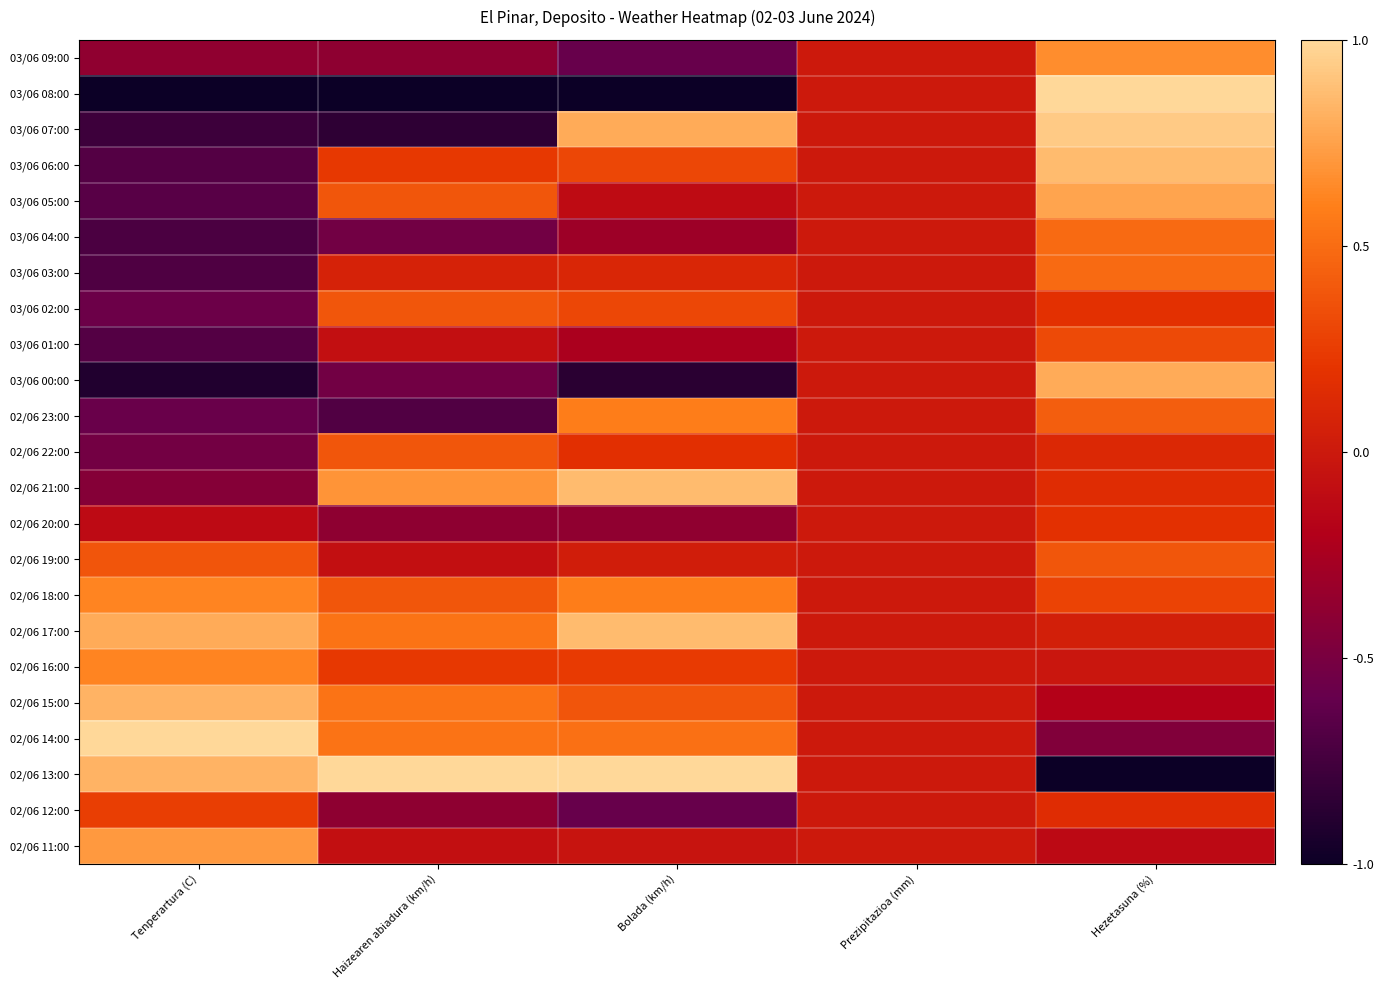

What is the spread (max minus min) of values at Bolada (km/h)?

2.0